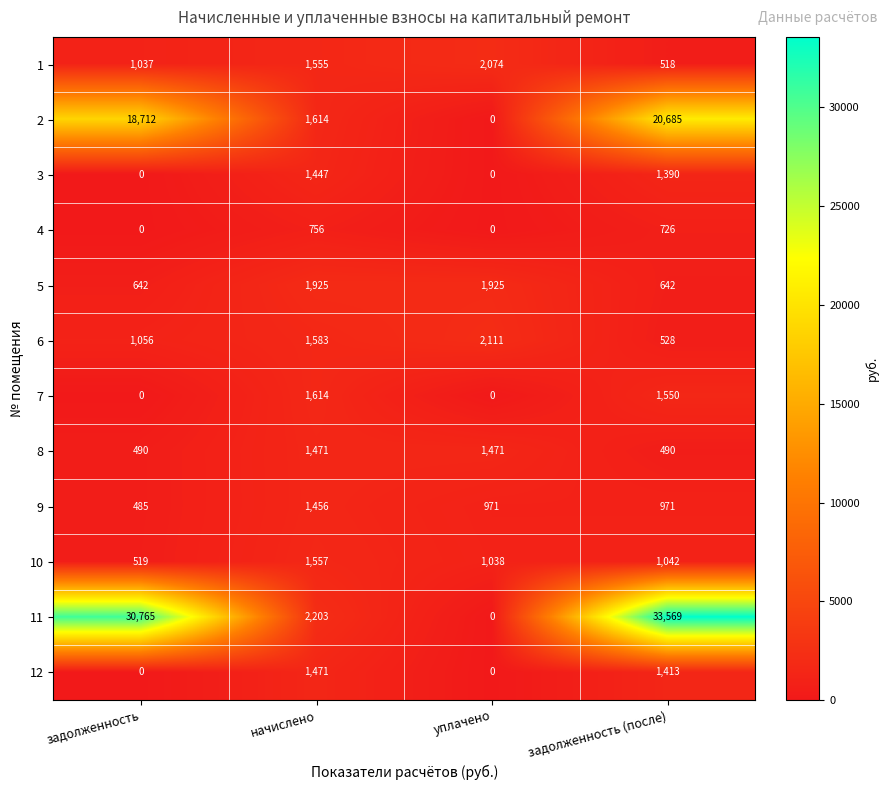

Count the number of categories in the chart.

4